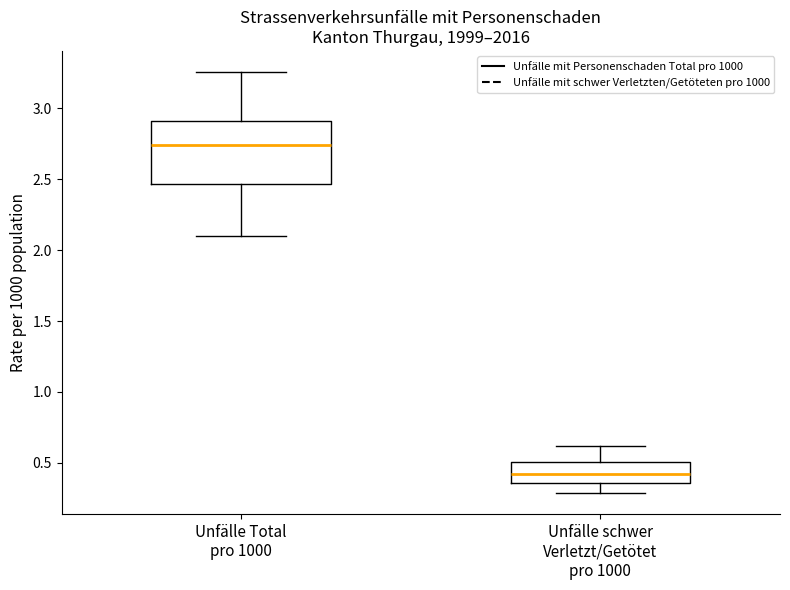

Reading left to right, transcribe this box plot: for each box, give where its median line is, the range the box spans, and where its two whiskers end, as read against the y-axis. The values are not printed on the chart, so give them approximately, as read against the axis.

Unfälle Total pro 1000: median 2.75, box 2.45 to 2.90, whiskers 2.10 to 3.25
Unfälle schwer Verletzt/Getötet pro 1000: median 0.40, box 0.35 to 0.50, whiskers 0.30 to 0.60